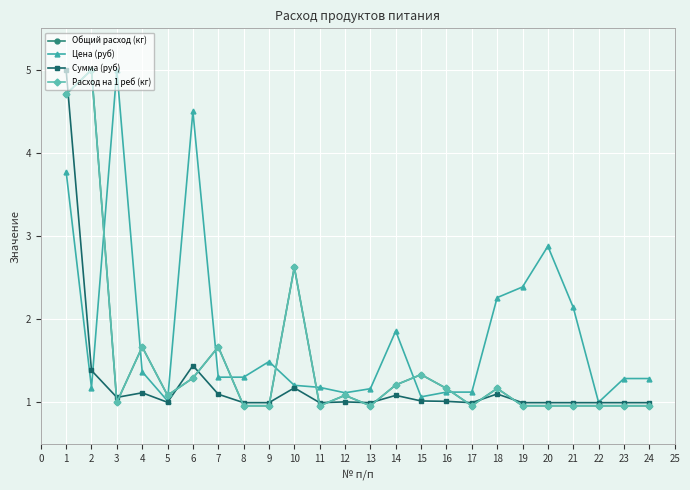

How many interior local peaks does the Общий расход (кг) series have?

7